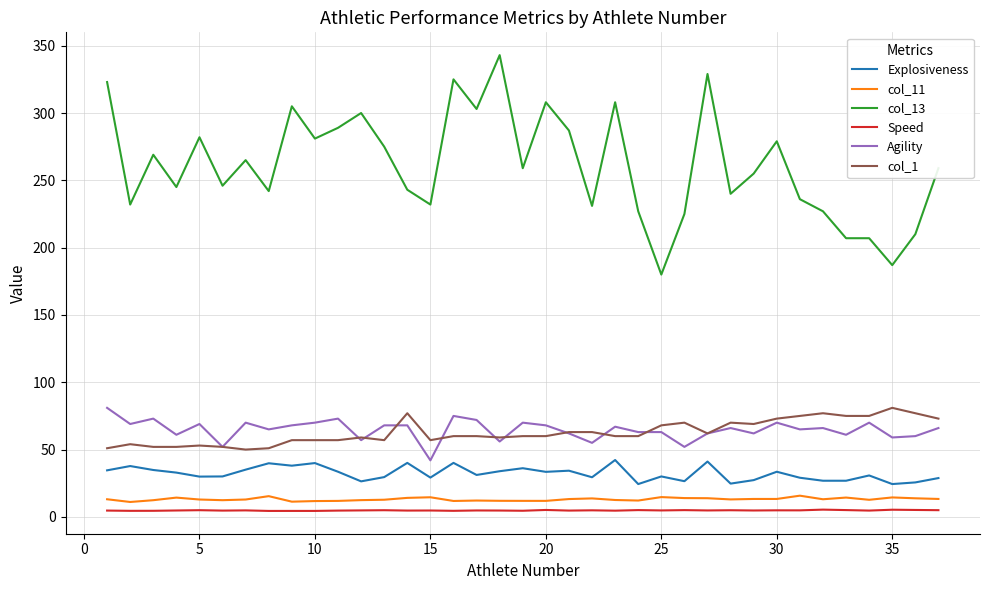

What is the maximum value for col_11?

15.8